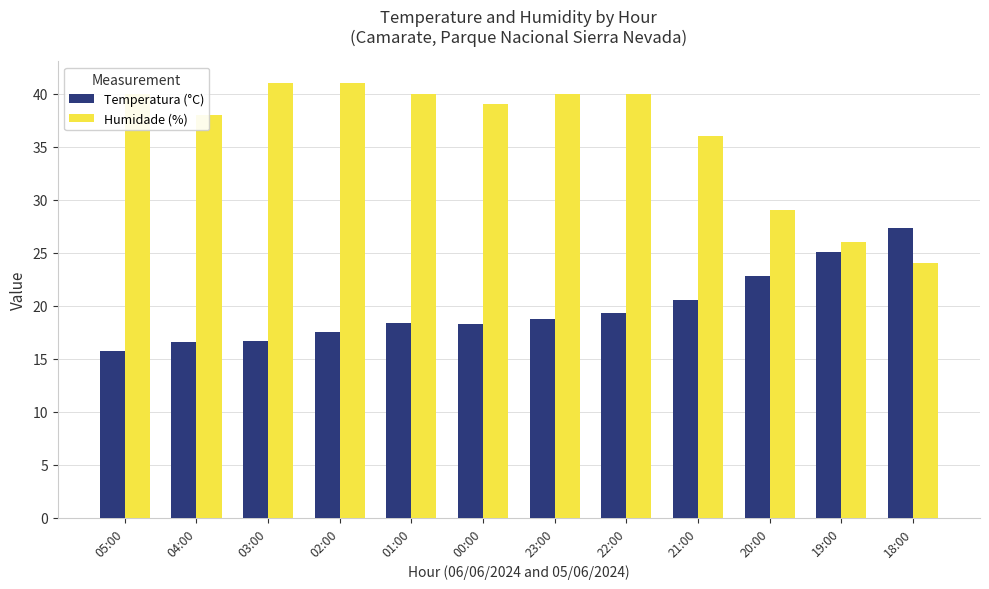

What is the sum of all Temperatura (°C) values?

236.9